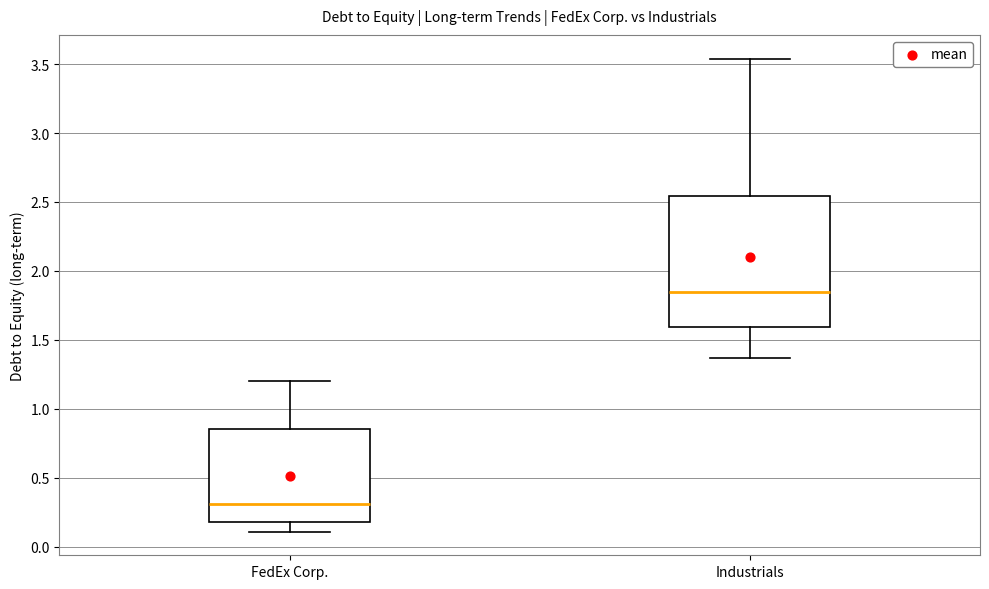

Which box has the highest median line?

Industrials